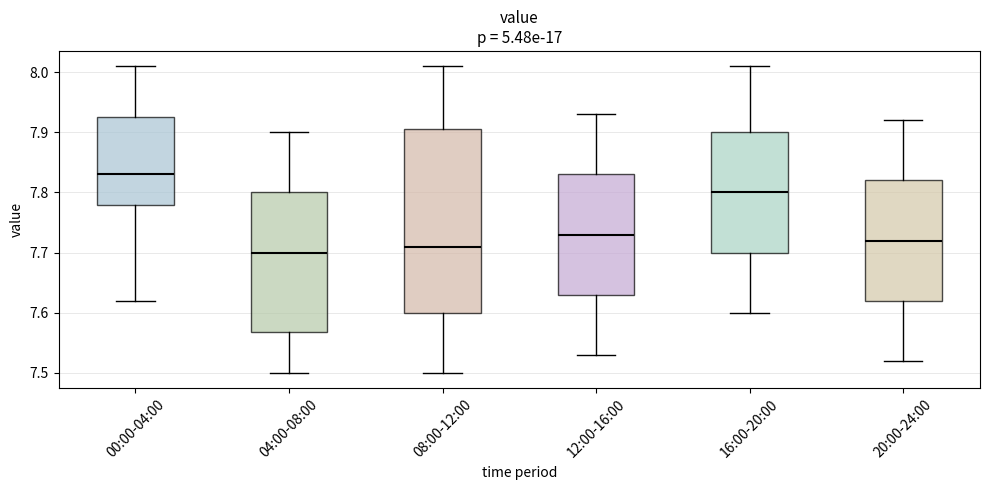

Where does the upper whisker of the box for 16:00-20:00 end on the y-axis? The values are not printed on the chart, so give them approximately, as read against the axis.

8.01